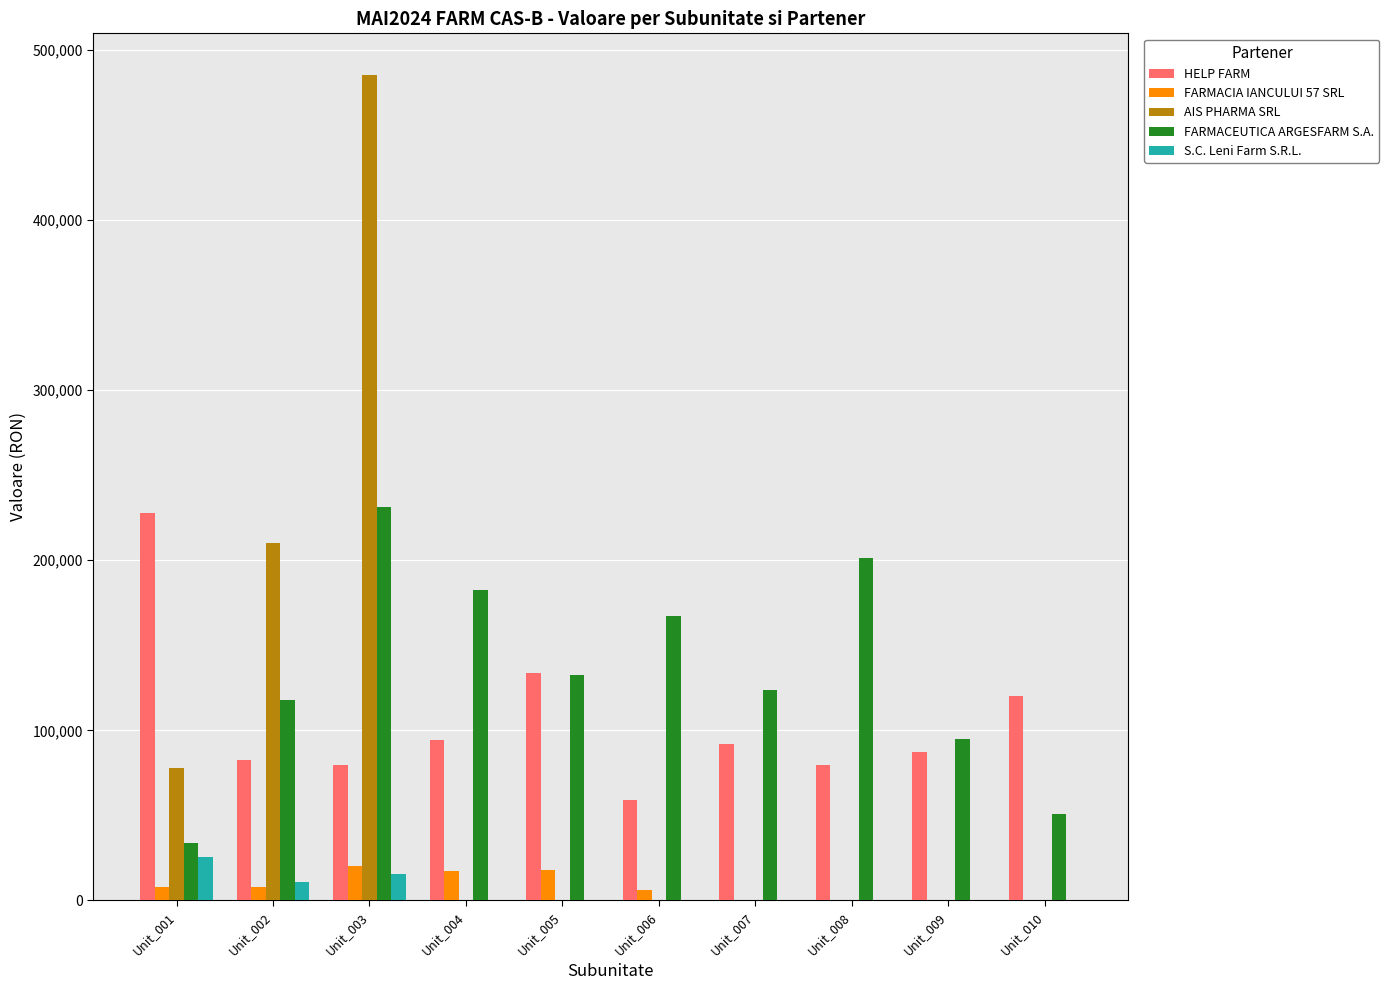

Where is HELP FARM nearest to the value 143385?

Unit_005